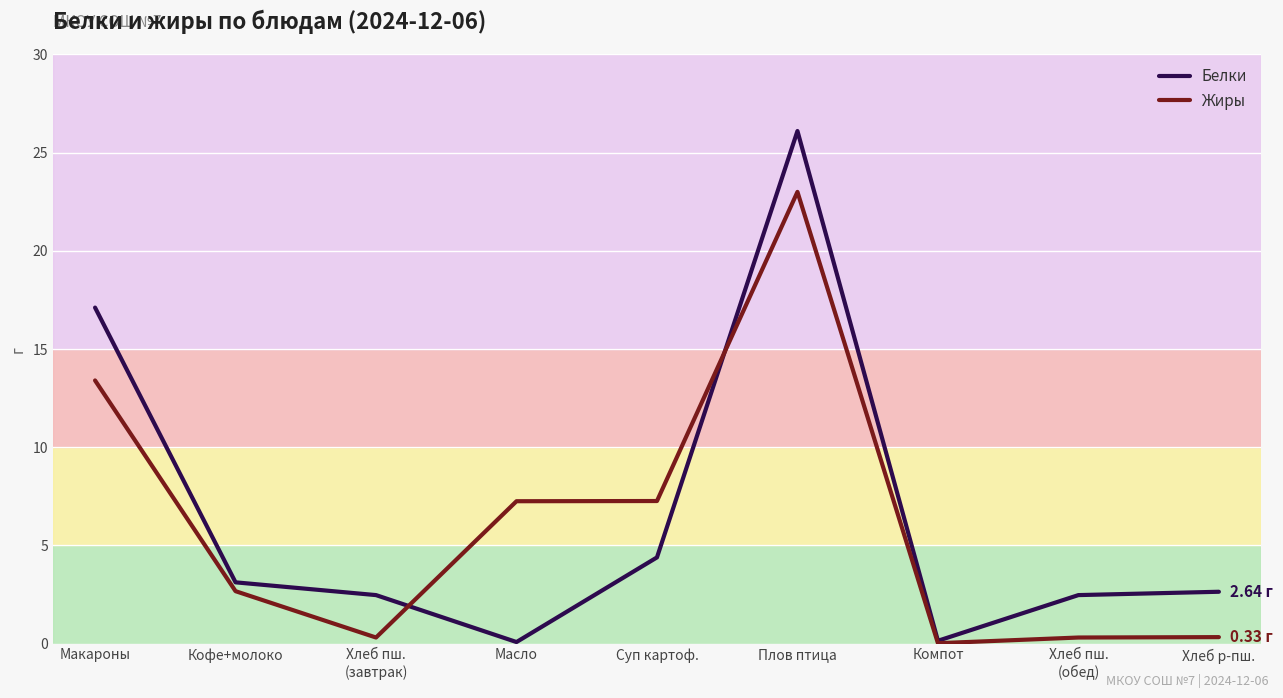

At which category does the chart reach its peak across all series?

Плов птица